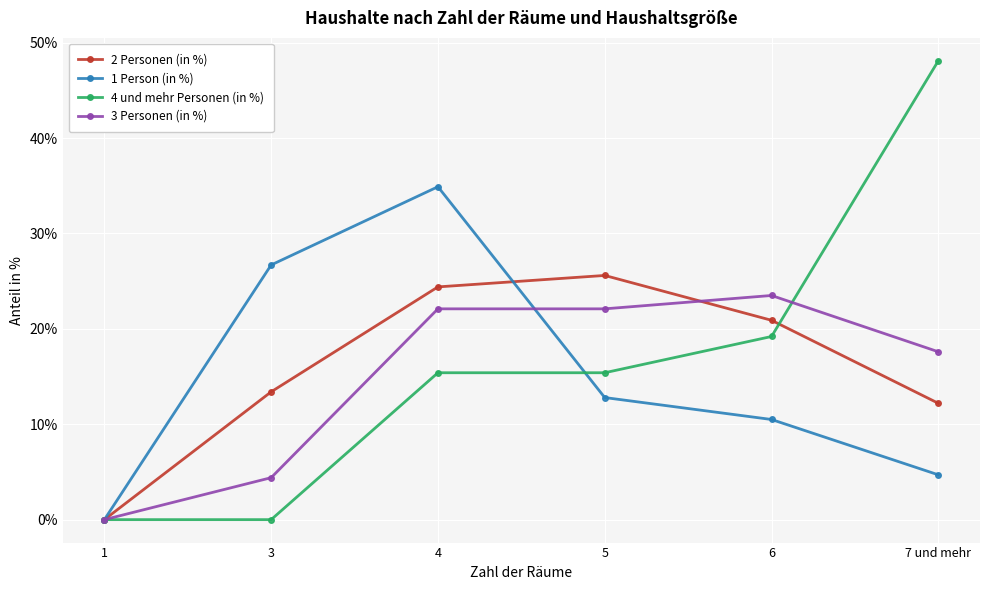

The 2 Personen (in %) series shows 12.2 at 7 und mehr. True or false?

True